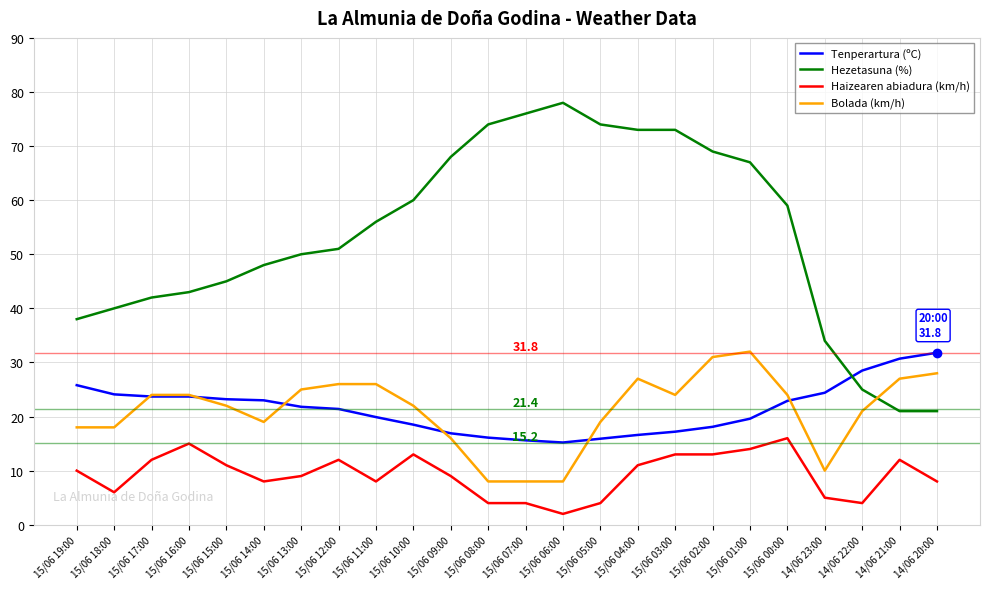

Which series has the largest total across all categories?

Hezetasuna (%)